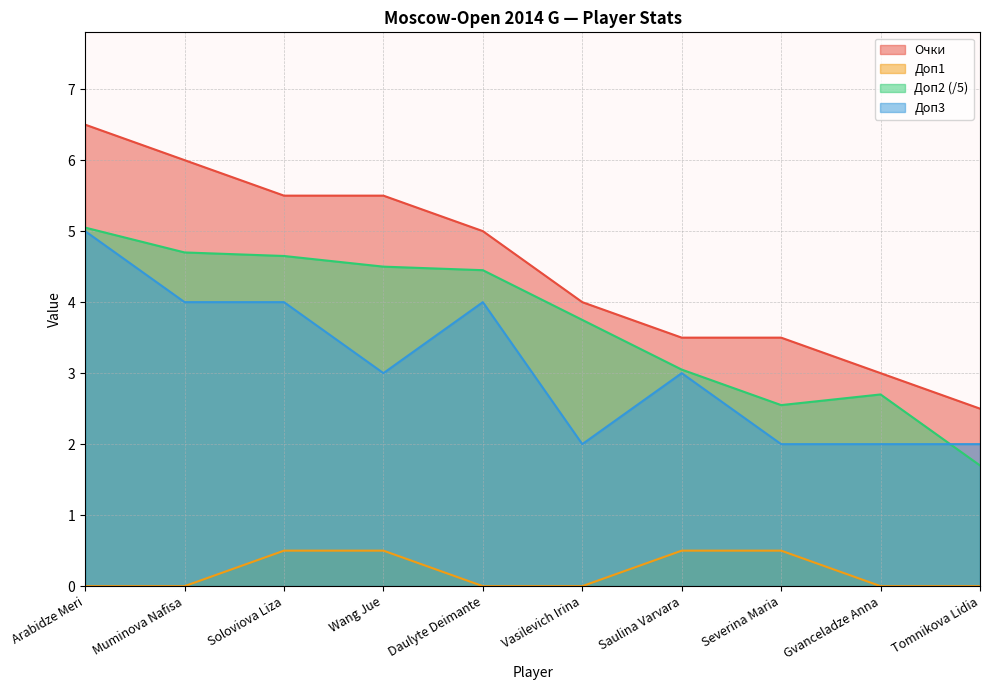

Which series has the widest spread of values?

Очки